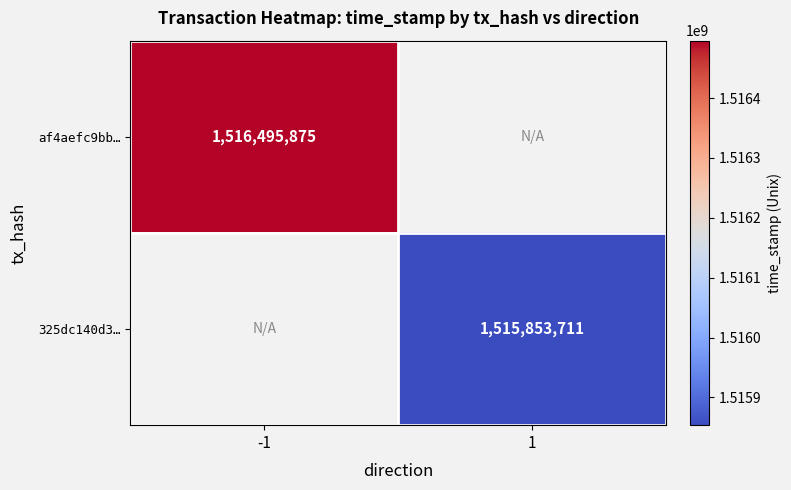

Which category has the highest value across all series?

-1